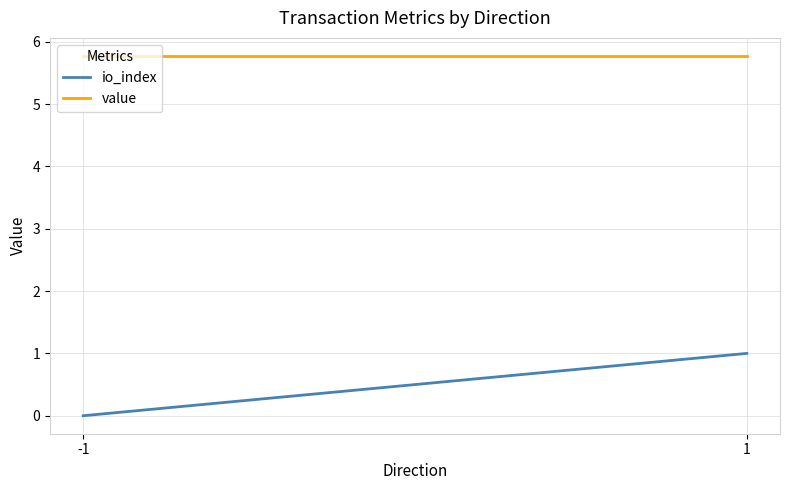

What is the minimum value for value?

5.8